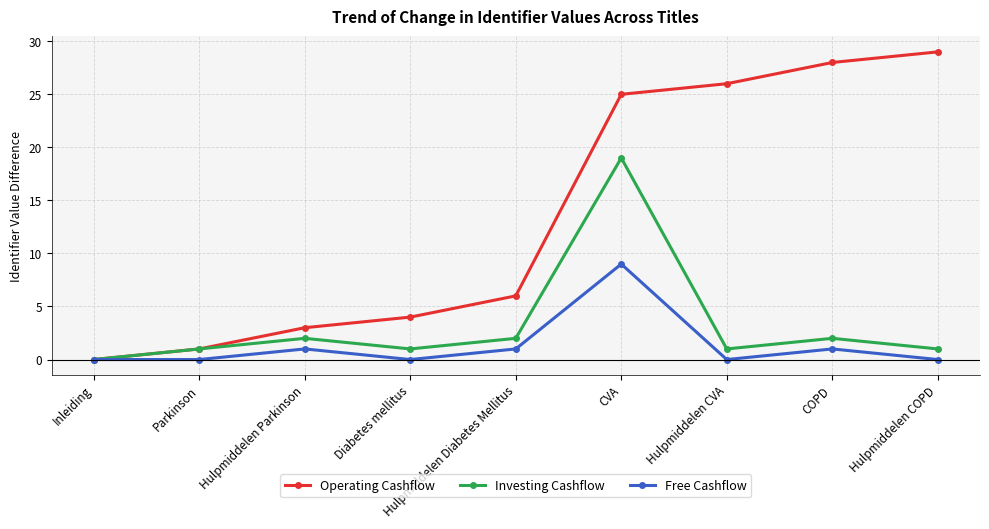

What position from the left is Hulpmiddelen Diabetes Mellitus?

5